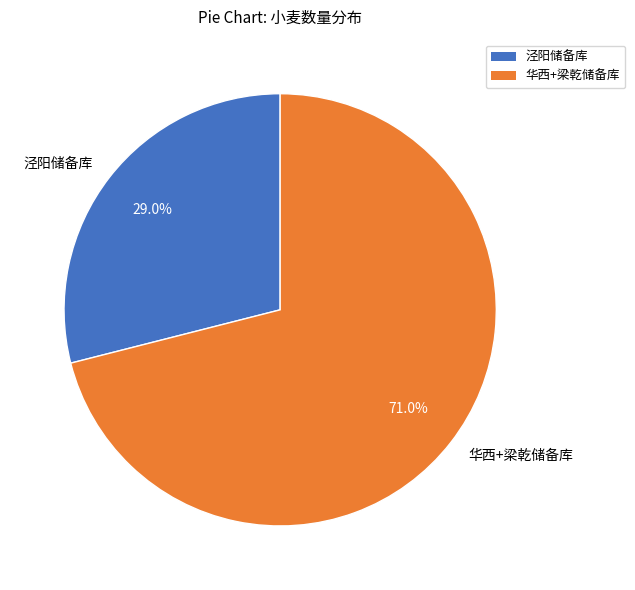

Does 华西+梁乾储备库 represent more than half of the total?

Yes